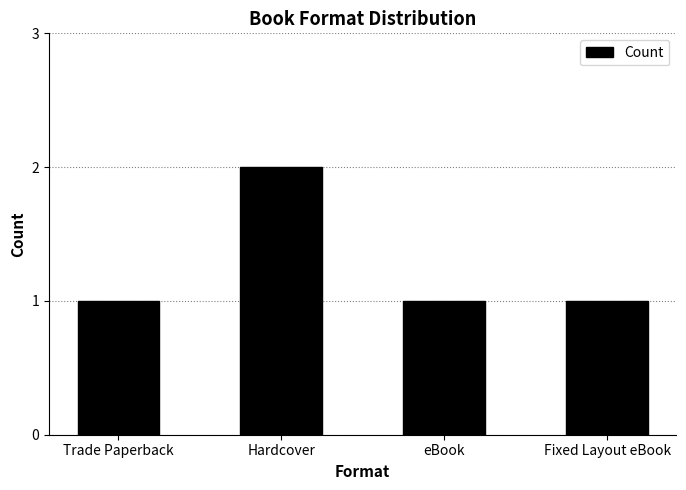

Reading left to right, what are all the values shown in this chart?

1	2	1	1